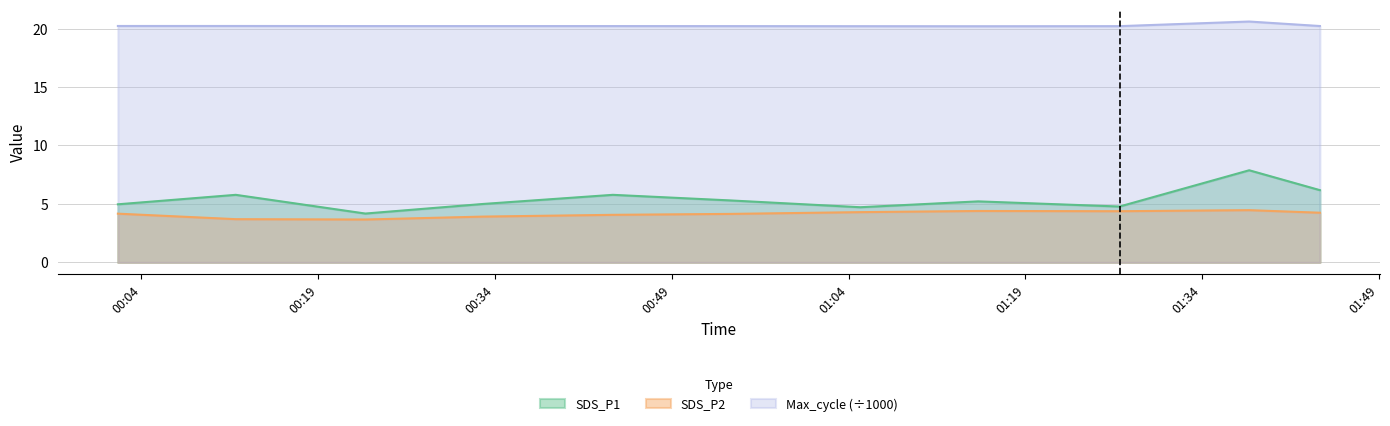

What is the approximate value of Max_cycle at SDS_P2?

20.2